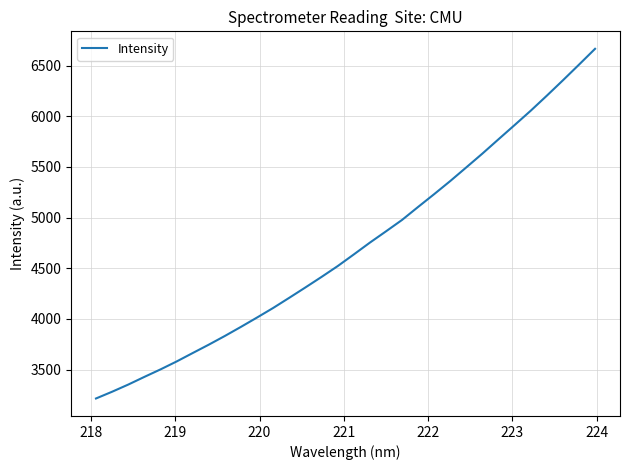

What is the difference between the maximum and minimum values?

3450.2